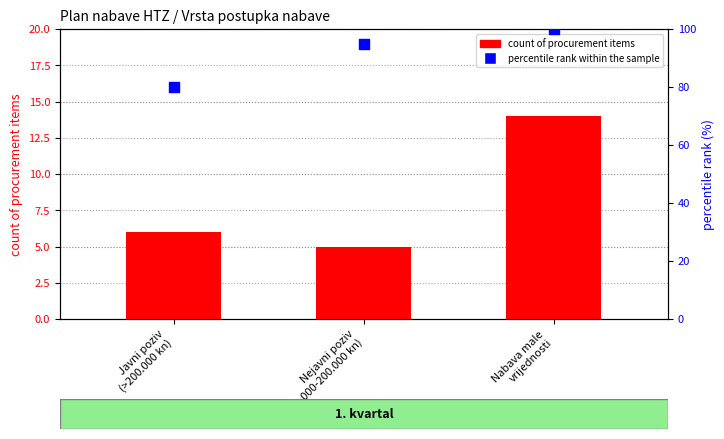

At which category is the sum across all series the highest?

Nabava male
vrijednosti